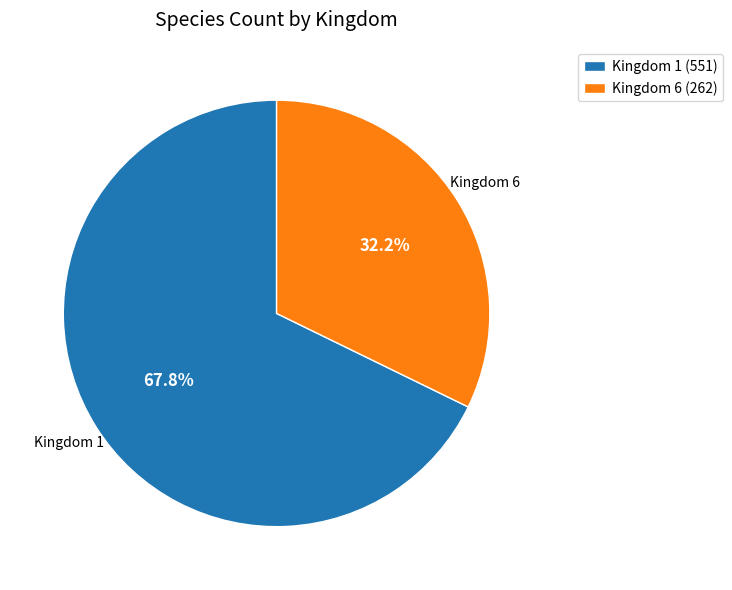

Is there a majority slice in this chart?

Yes